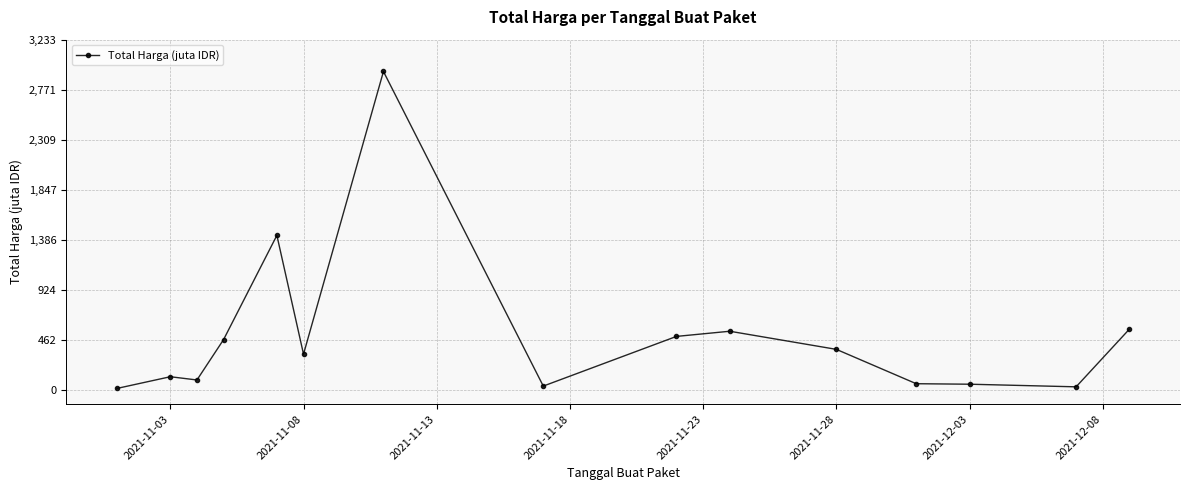

What is the greatest value displayed?

2939.0